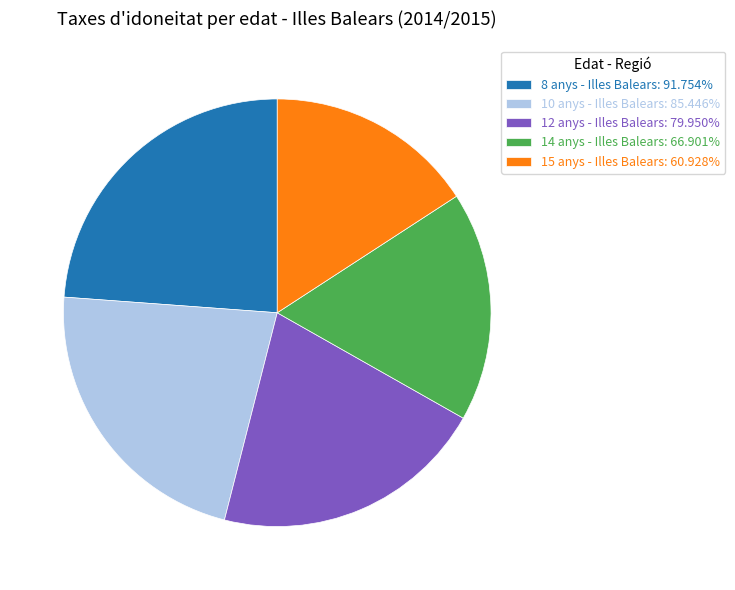

Do 14 anys - Illes Balears: 66.901% and 12 anys - Illes Balears: 79.950% together represent more than half of the pie?

No